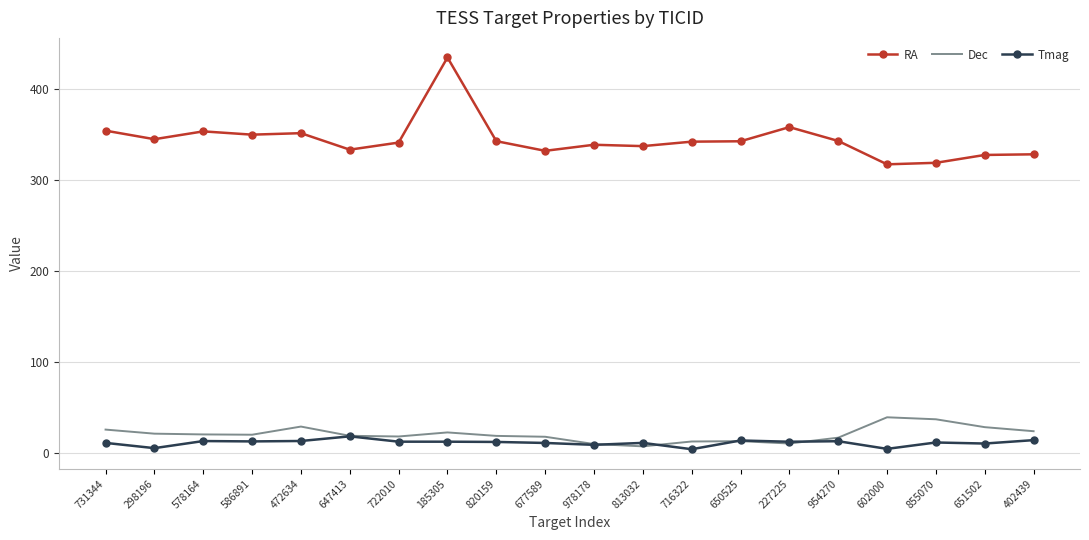

Which category has the highest value in the RA series?

185305